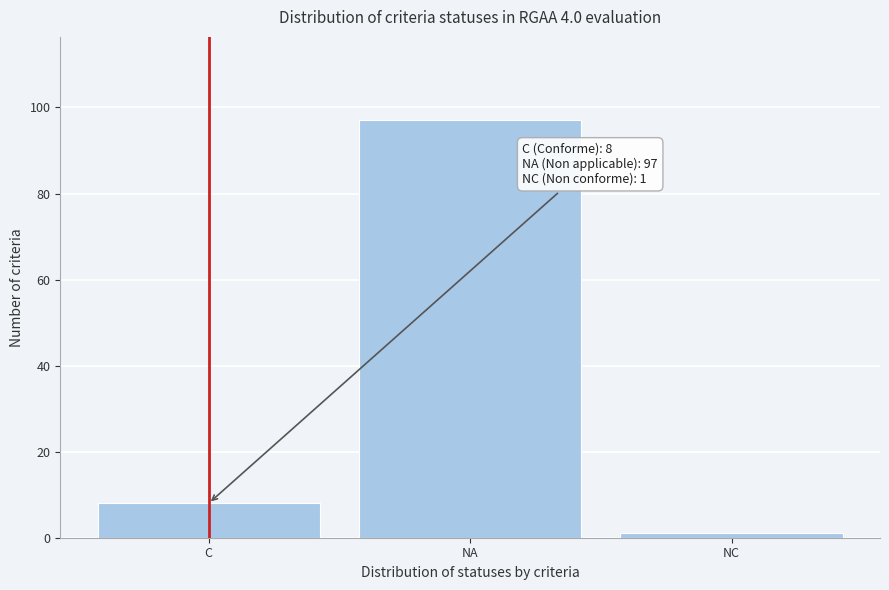

Reading right to left, transcribe all the data shown in this chart.

NC=1	NA=97	C=8